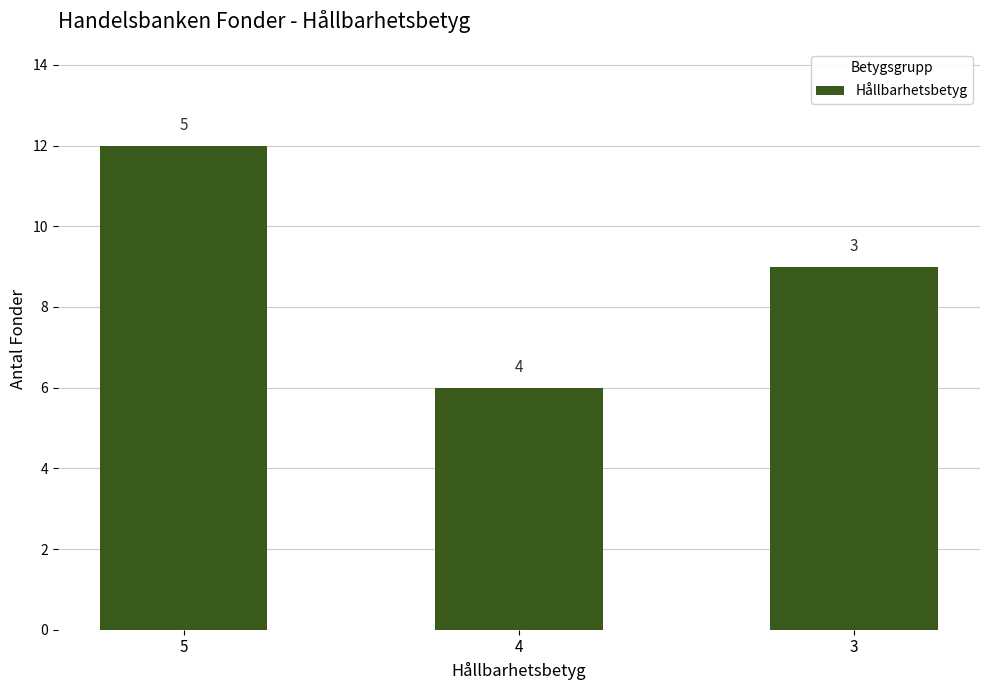

What is the value of the 1st bar from the left?

12